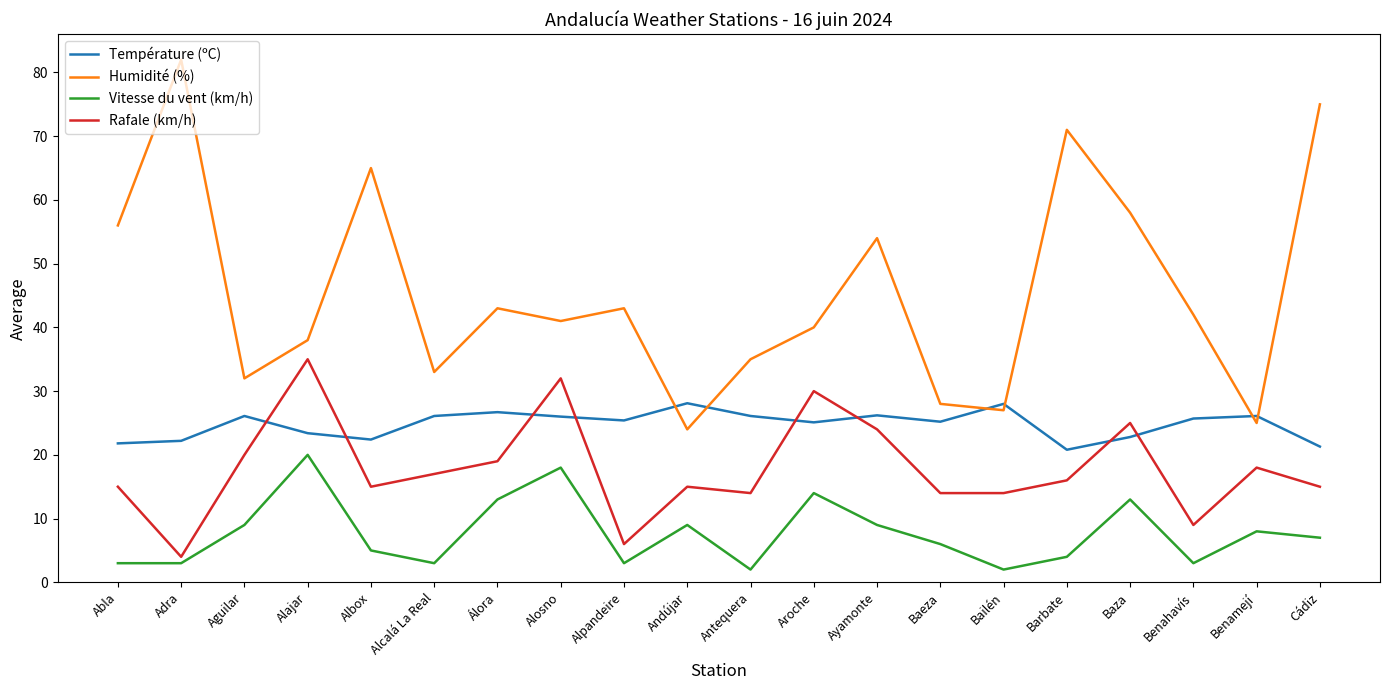

Is the value of Humidité (%) at Aroche greater than the value of Vitesse du vent (km/h) at Albox?

Yes